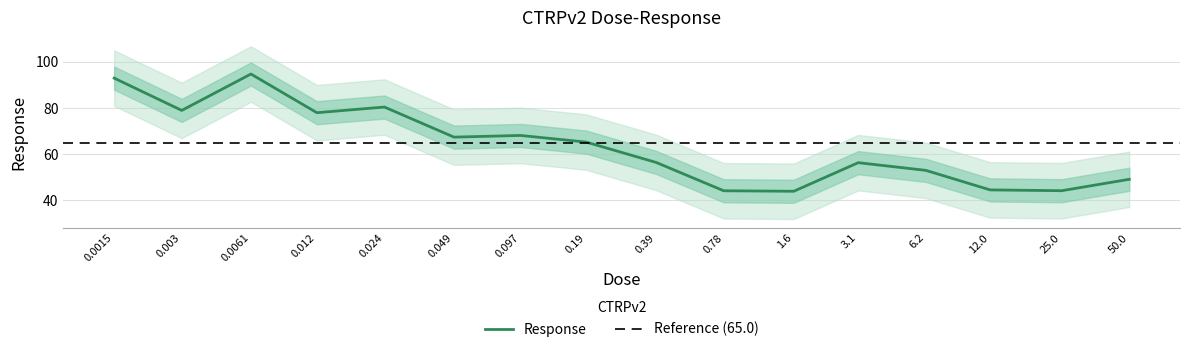

The chart shows a value of 87.4 at 3.1. True or false?

False